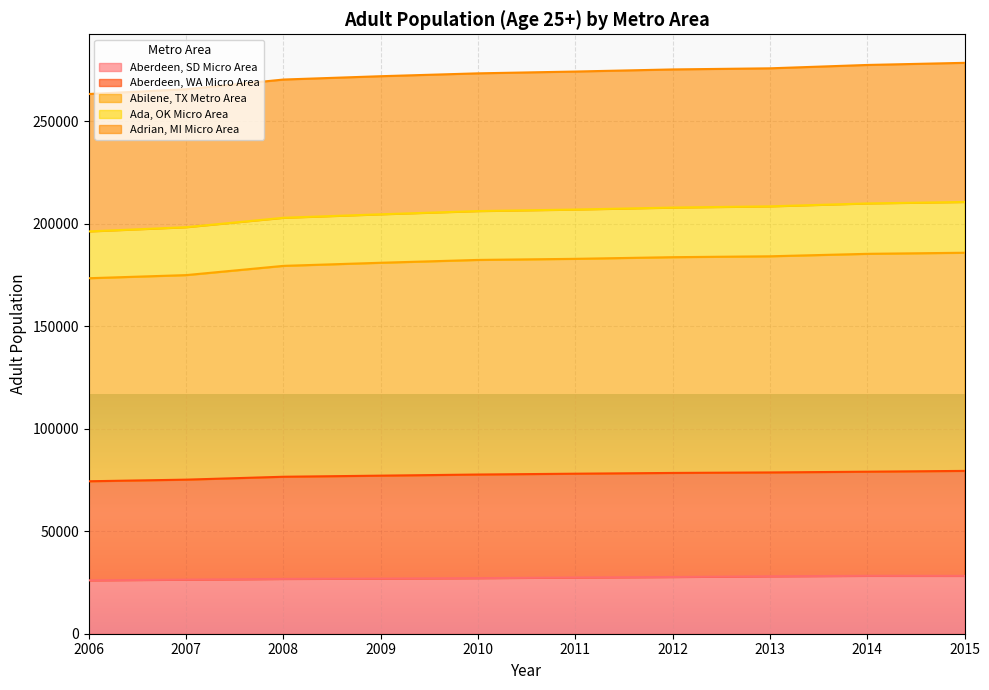

What is the highest value of the Aberdeen, SD Micro Area series?

28228